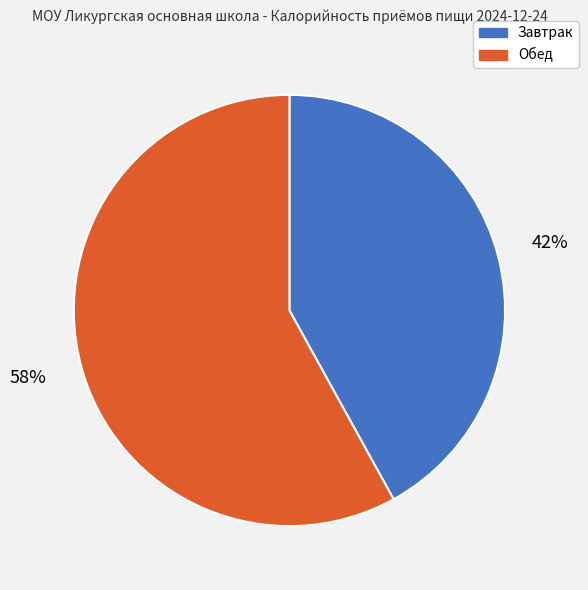

To the nearest percent, what is the difference between the Обед and Завтрак slice percentages?

16%